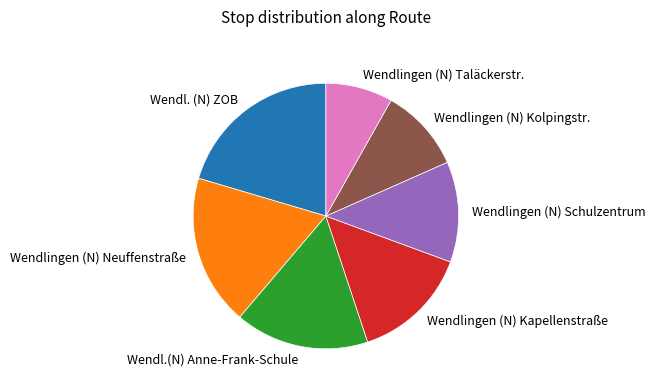

What is the ratio of the value at Wendl.(N) Anne-Frank-Schule to the value at Wendlingen (N) Kapellenstraße?

1.1